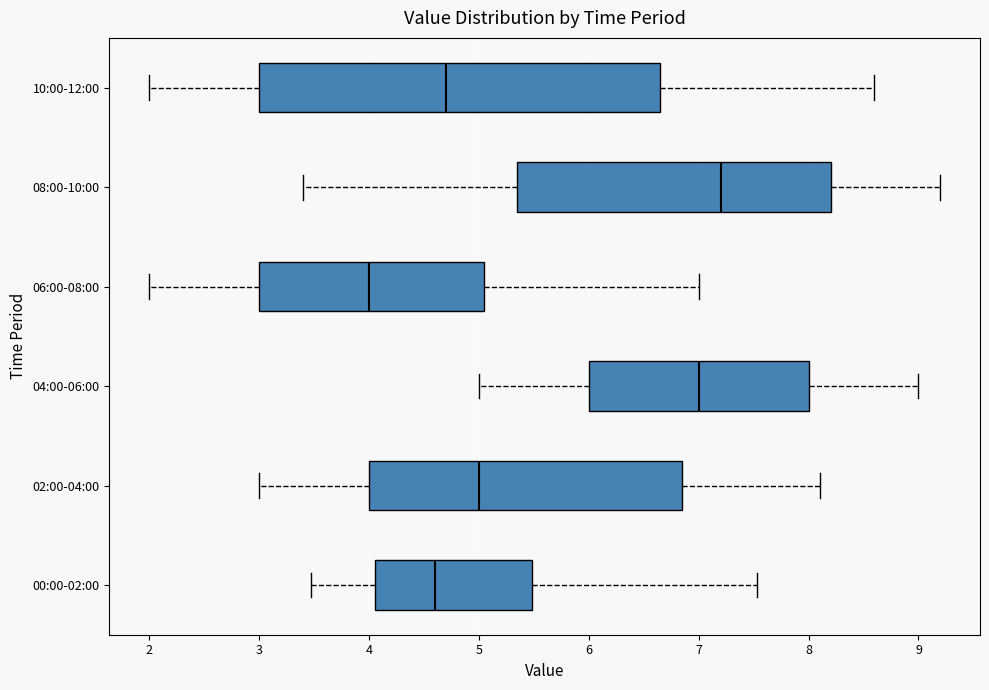

Which box's median line is the furthest to the right?

08:00-10:00